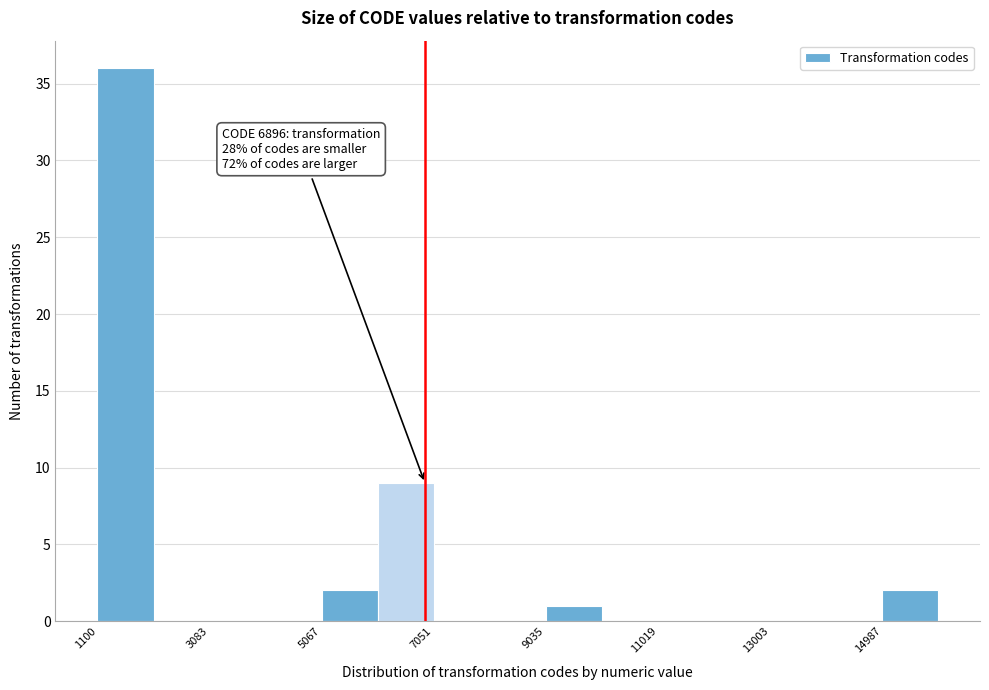

Over which range of the x-axis is the bar tallest?

1200 to 2000